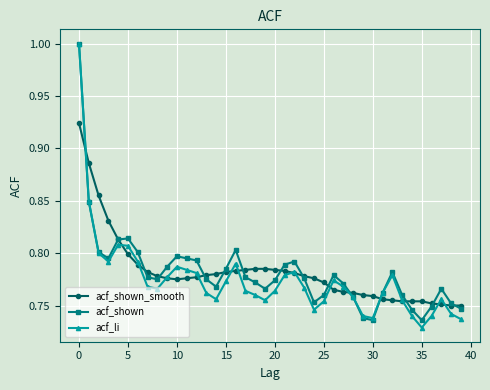

What is the maximum value shown in the chart?

1.0